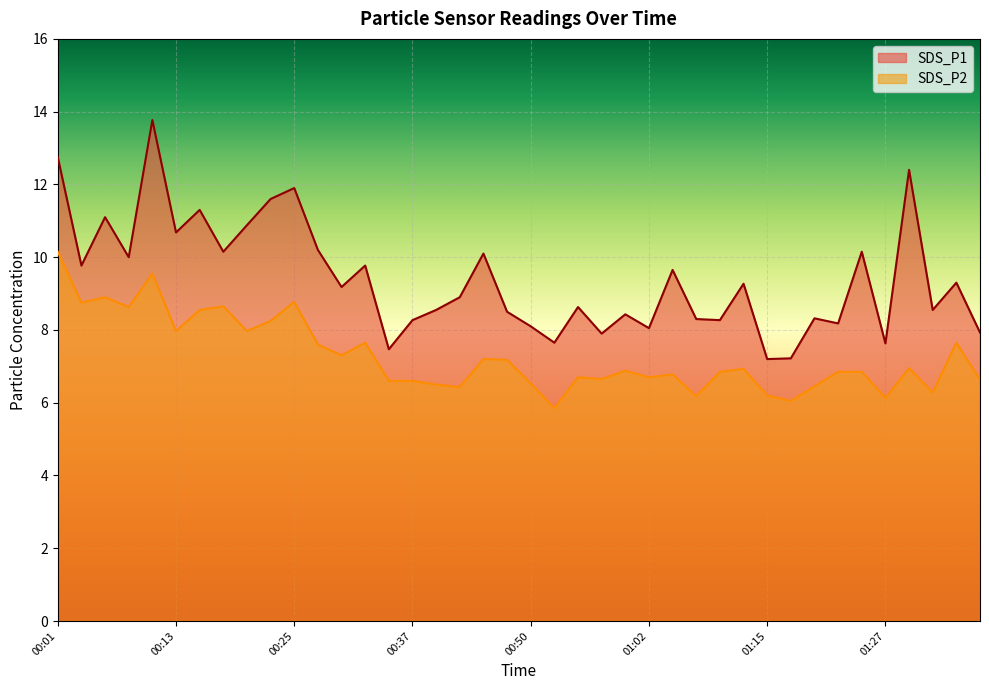

Which category has the highest value in the SDS_P1 series?

00:11